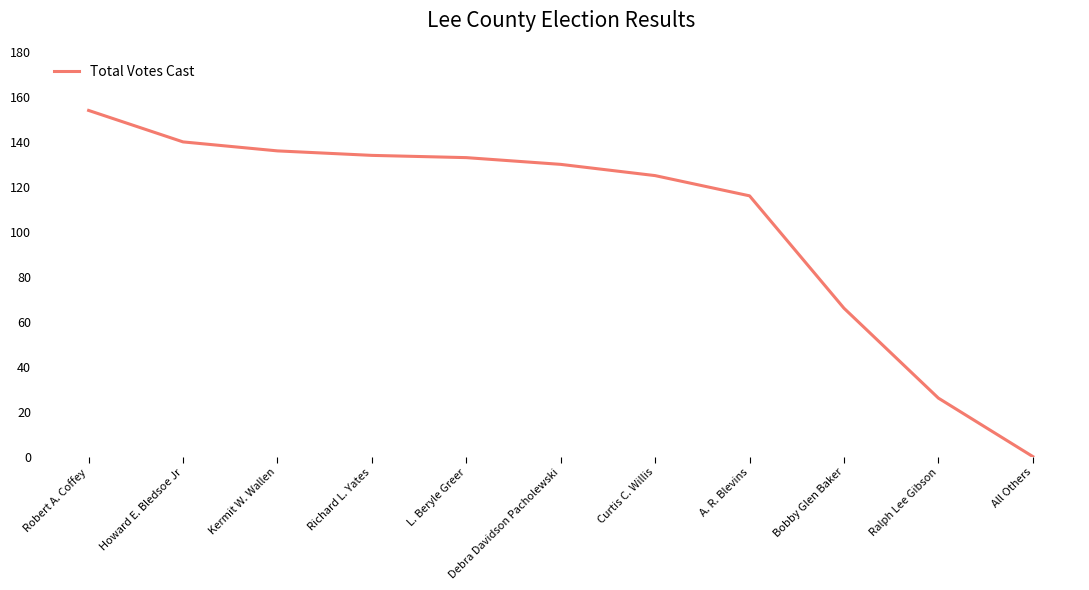

What position from the right is Kermit W. Wallen?

9